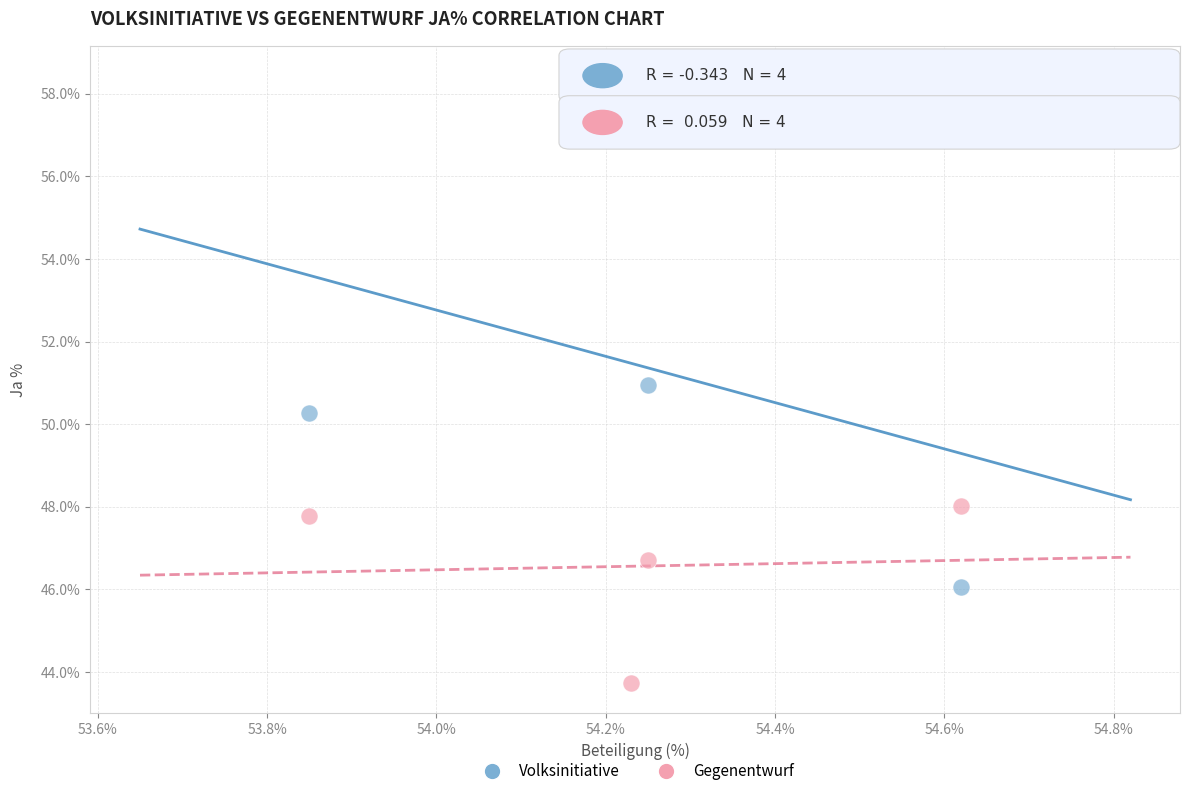

In the Volksinitiative series, what Y value is closest to 52?

51.0